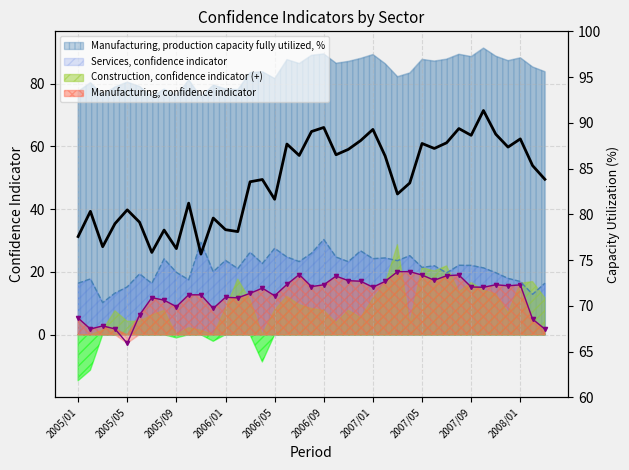

The Services, confidence indicator series shows 27.5 at 2006/05. True or false?

True